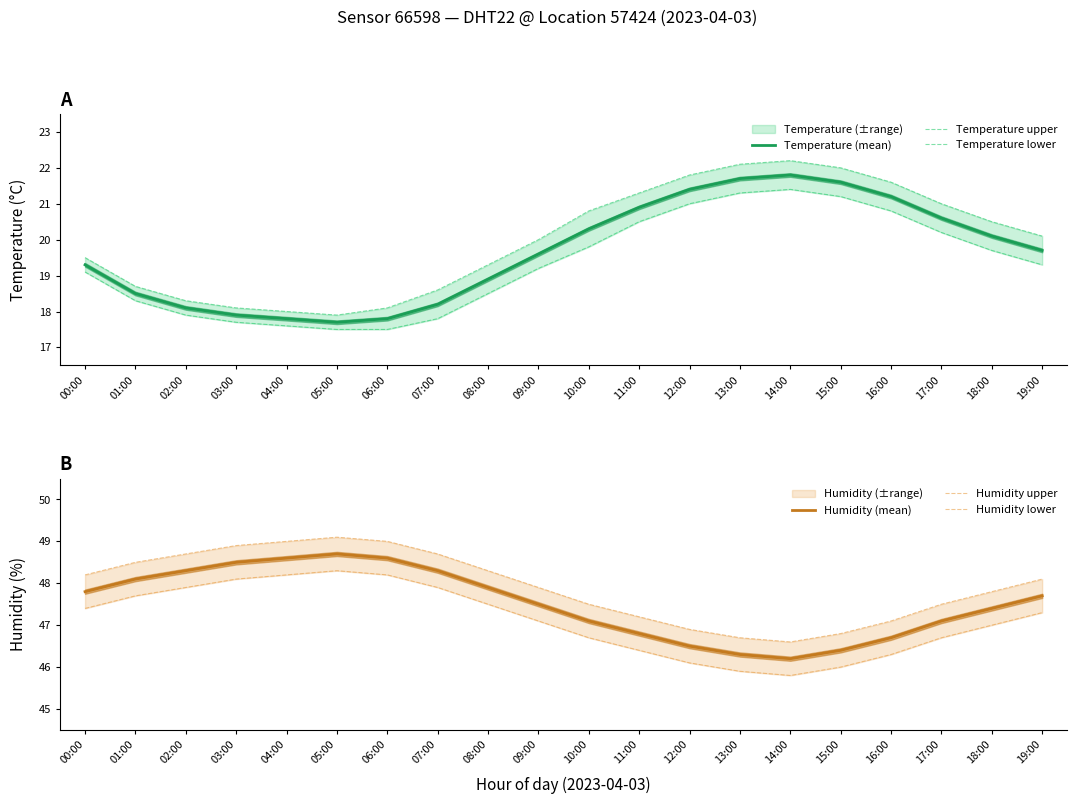

At which category is the sum across all series the highest?

13:00